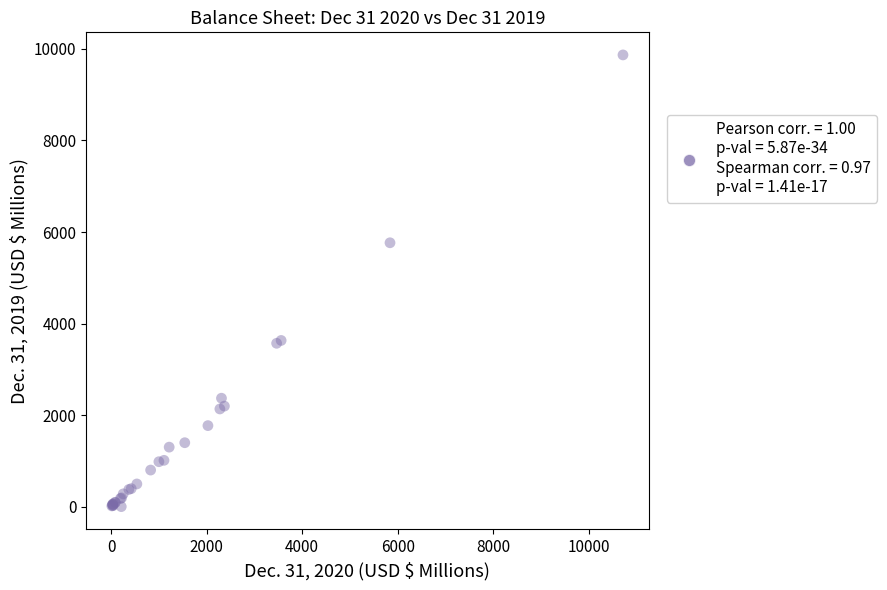

What Y value in the scatter plot is closest to 4934?

5764.9